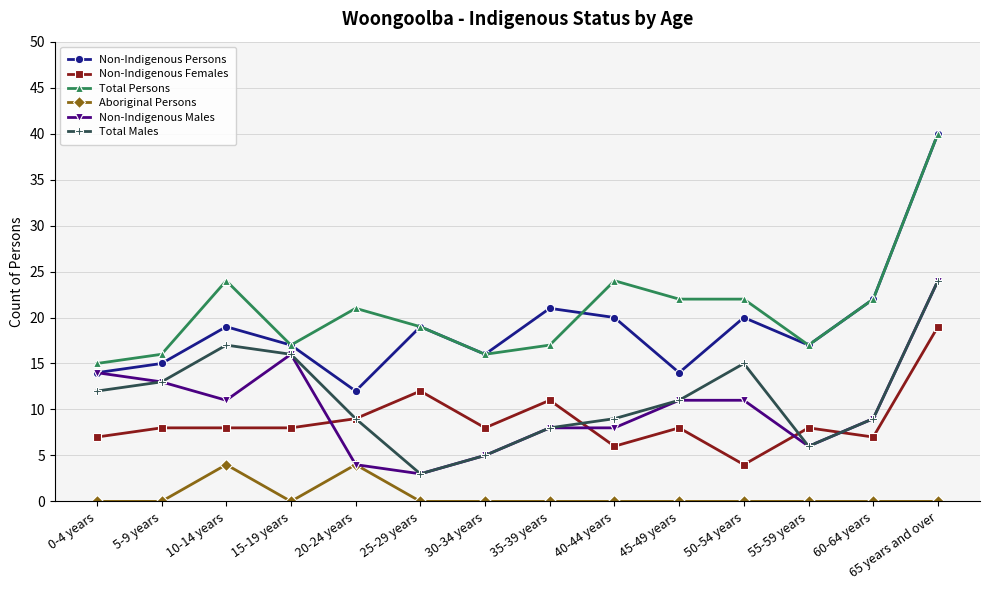

Which series has the widest spread of values?

Non-Indigenous Persons